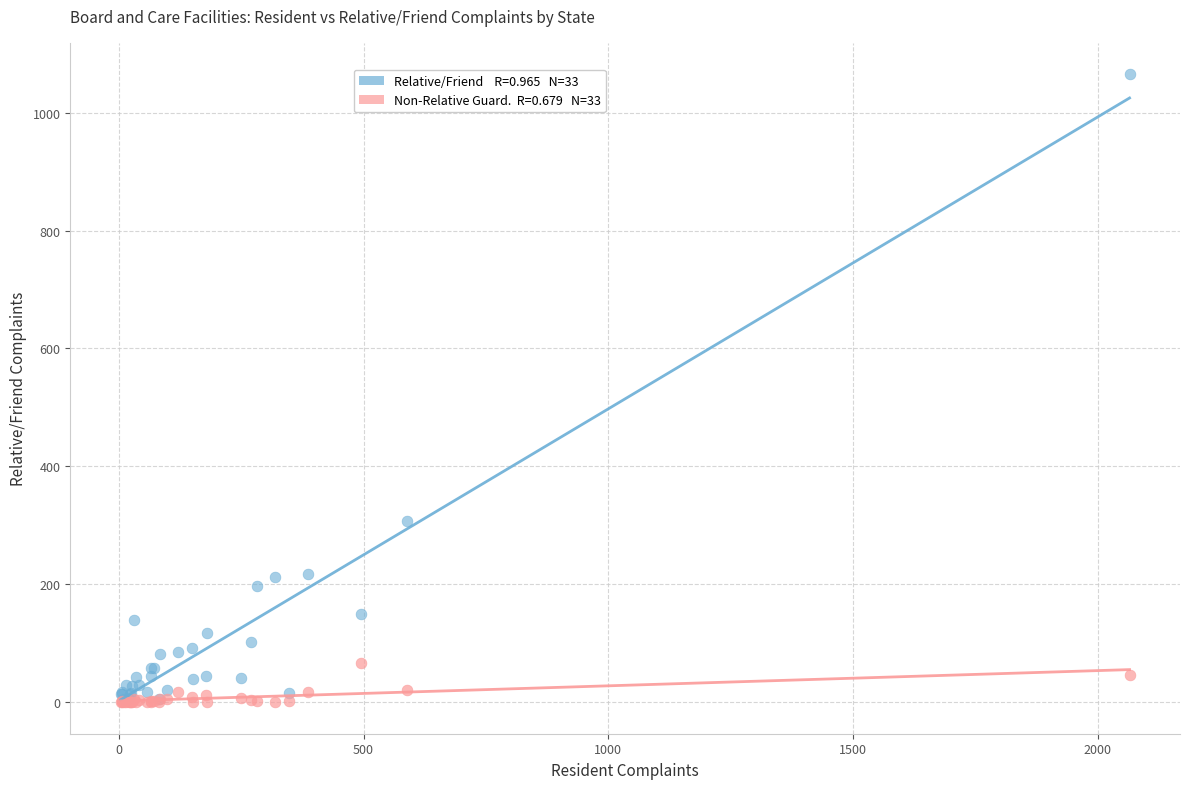

Across all series, what Y value is closest to 532?

307